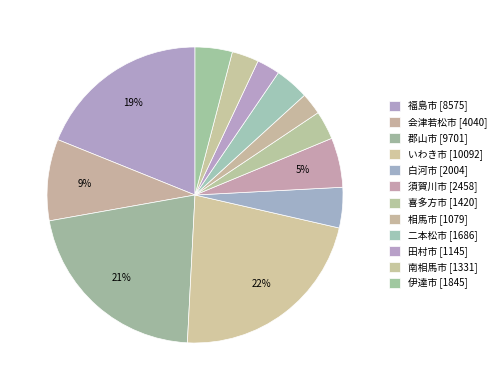

To the nearest percent, what is the difference between the 白河市 and 喜多方市 slice percentages?

1%